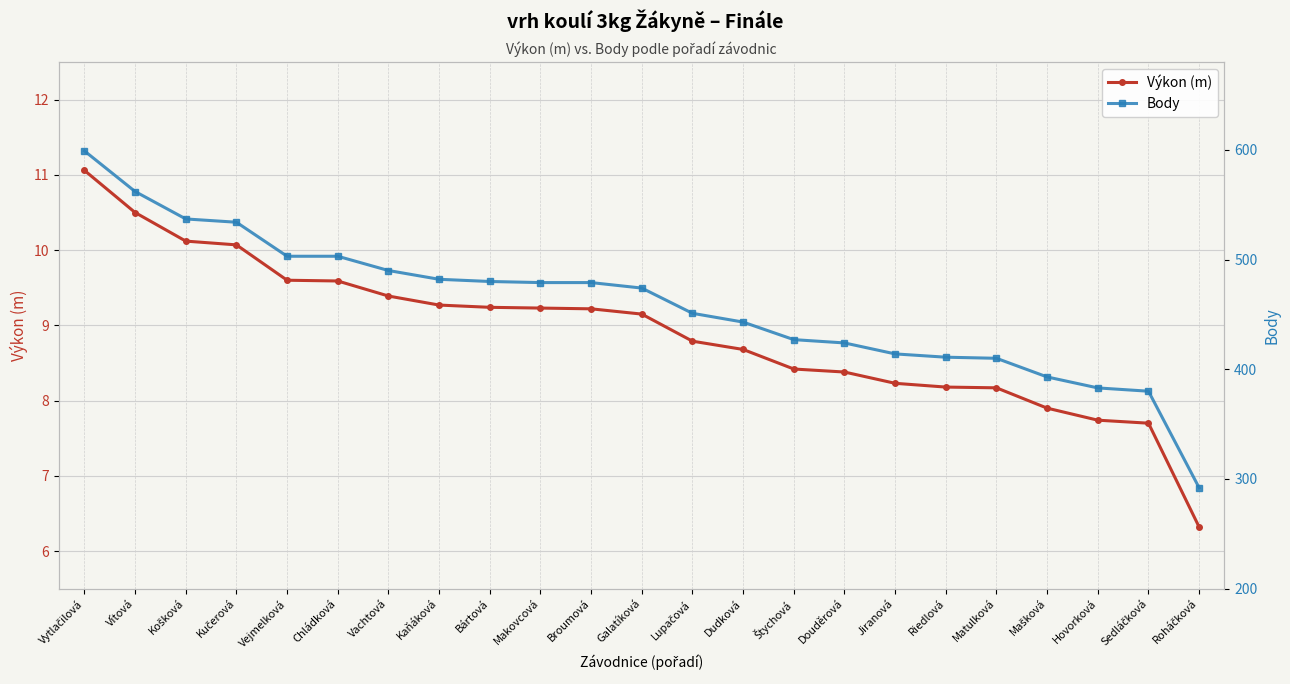

True or false: Výkon (m) and Body intersect in this chart.

False